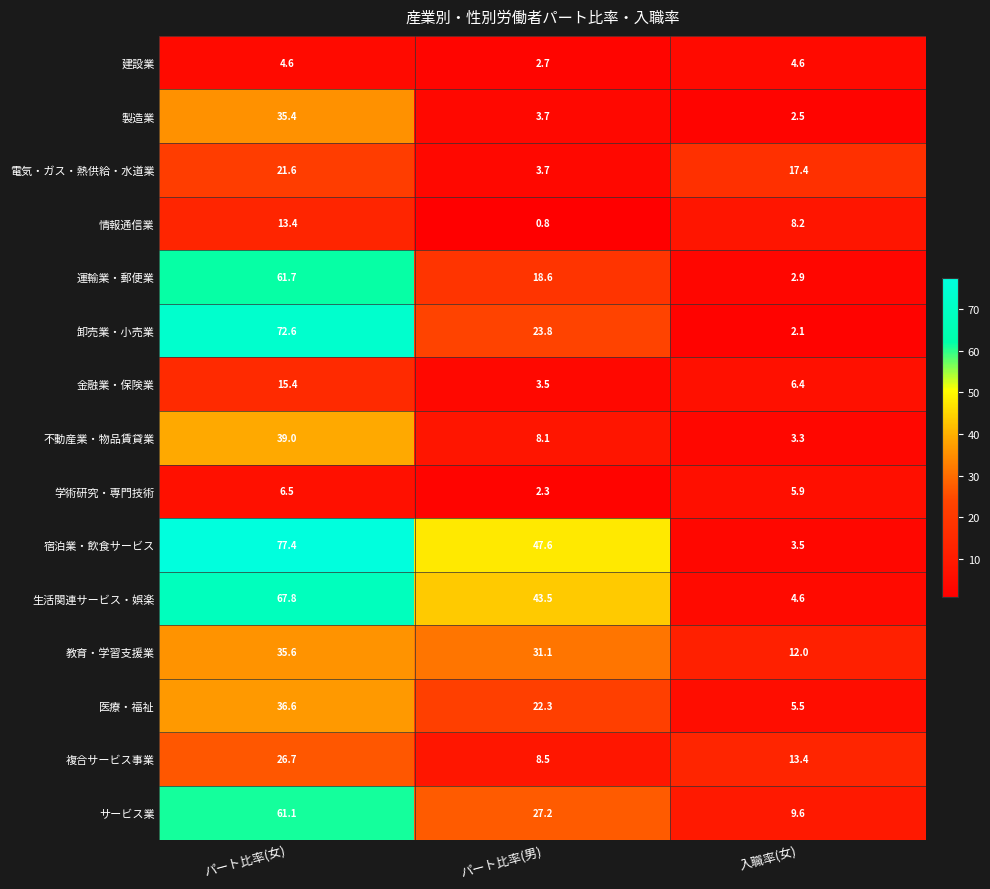

Is it true that 金融業・保険業 equals 15.4 at パート比率(女)?

True